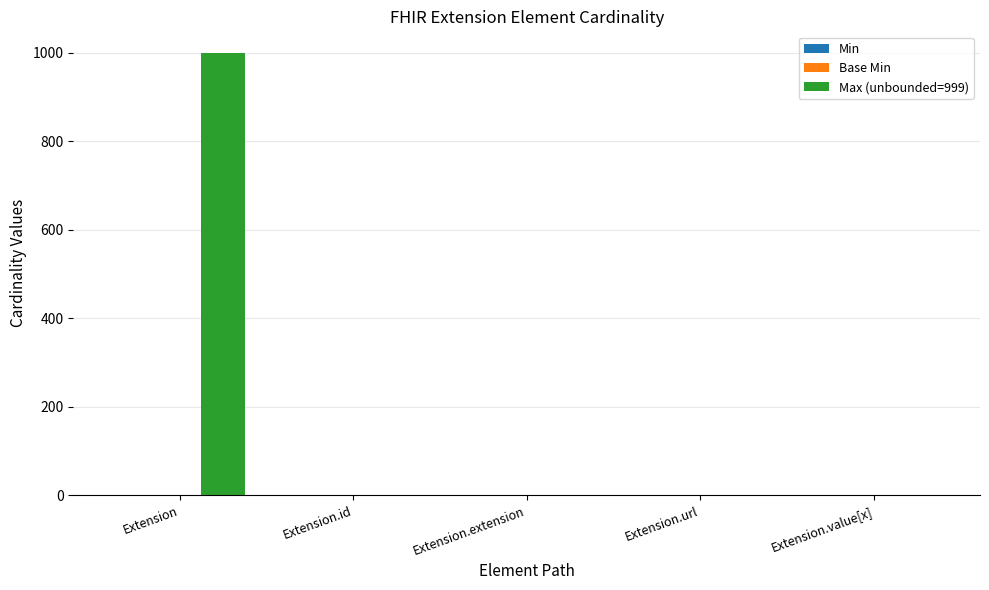

True or false: Max (unbounded=999) has a value of 646 at Extension.extension.

False